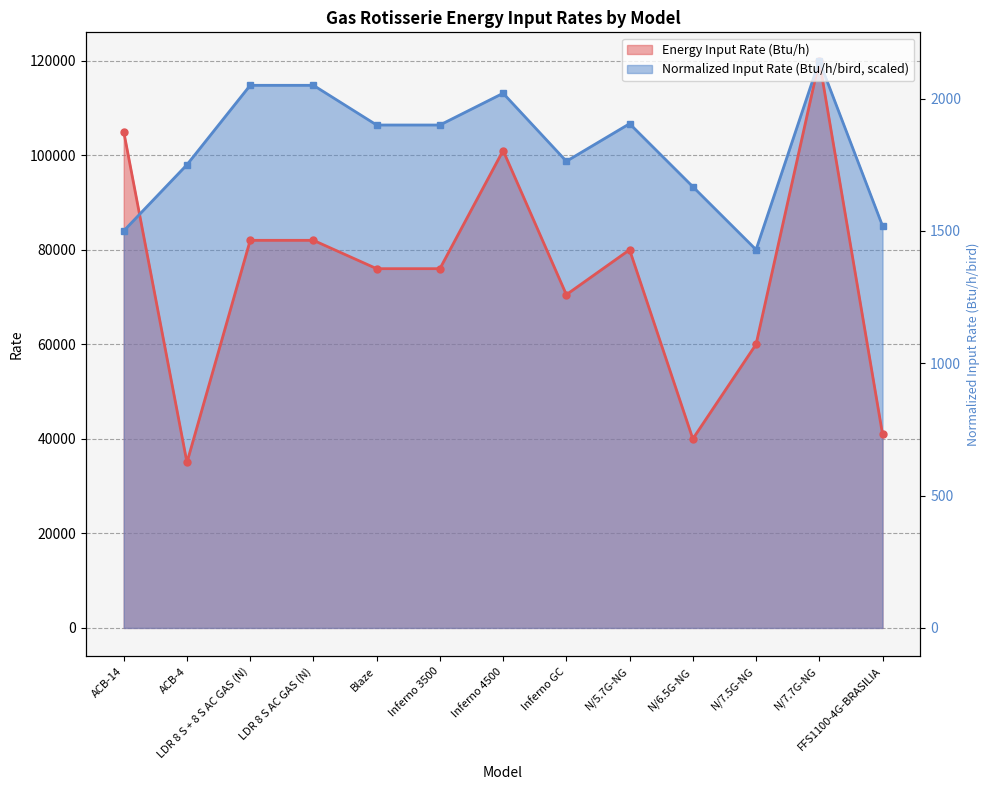

After their last crossing, which series has the higher values: Energy Input Rate (Btu/h) or Normalized Input Rate (Btu/h/bird)?

Normalized Input Rate (Btu/h/bird)